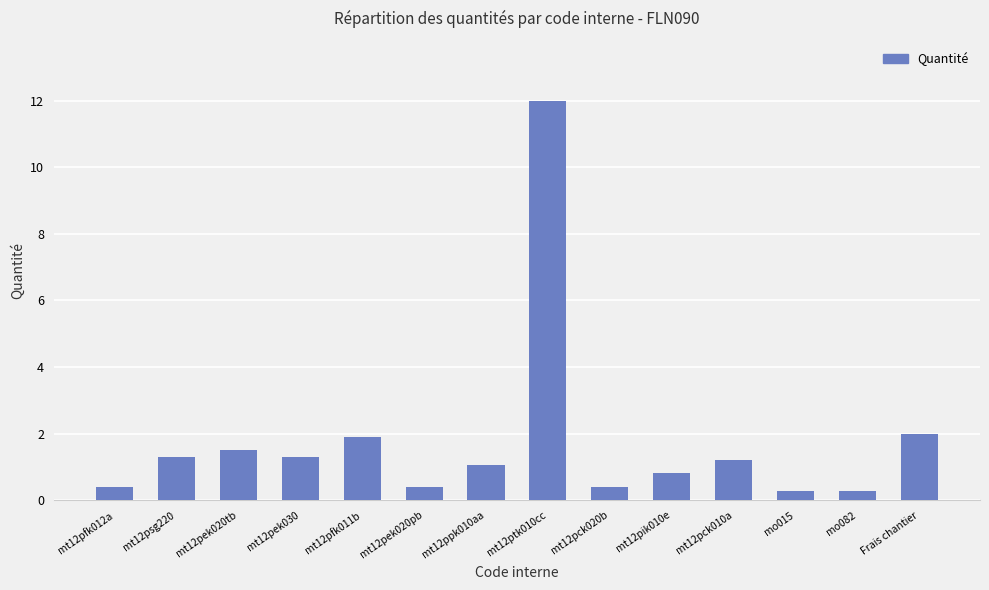

Between mt12pek020pb and mt12pck010a, which is larger?

mt12pck010a